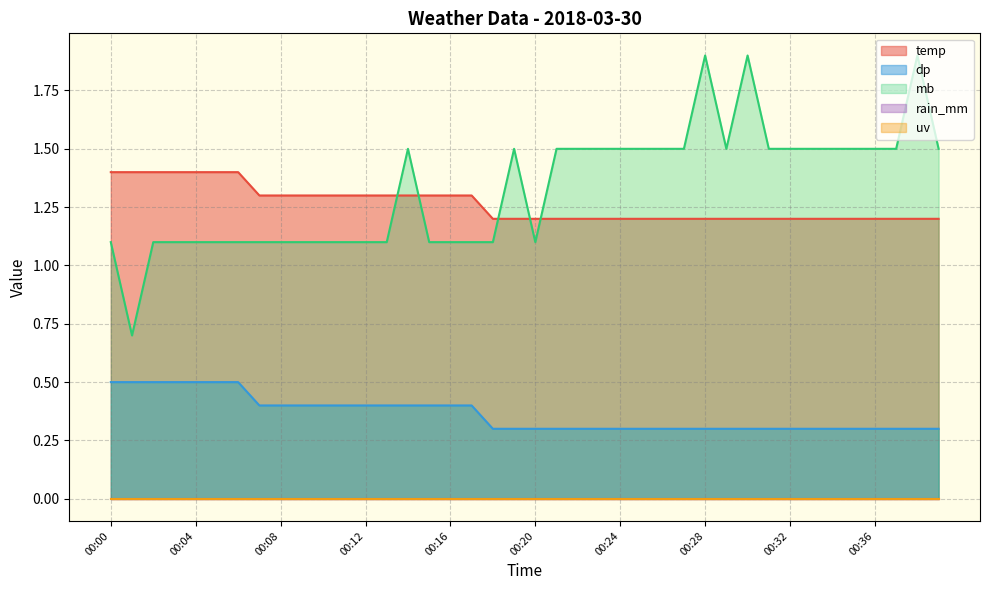

Is it true that mb equals 0.5 at 00:33?

False